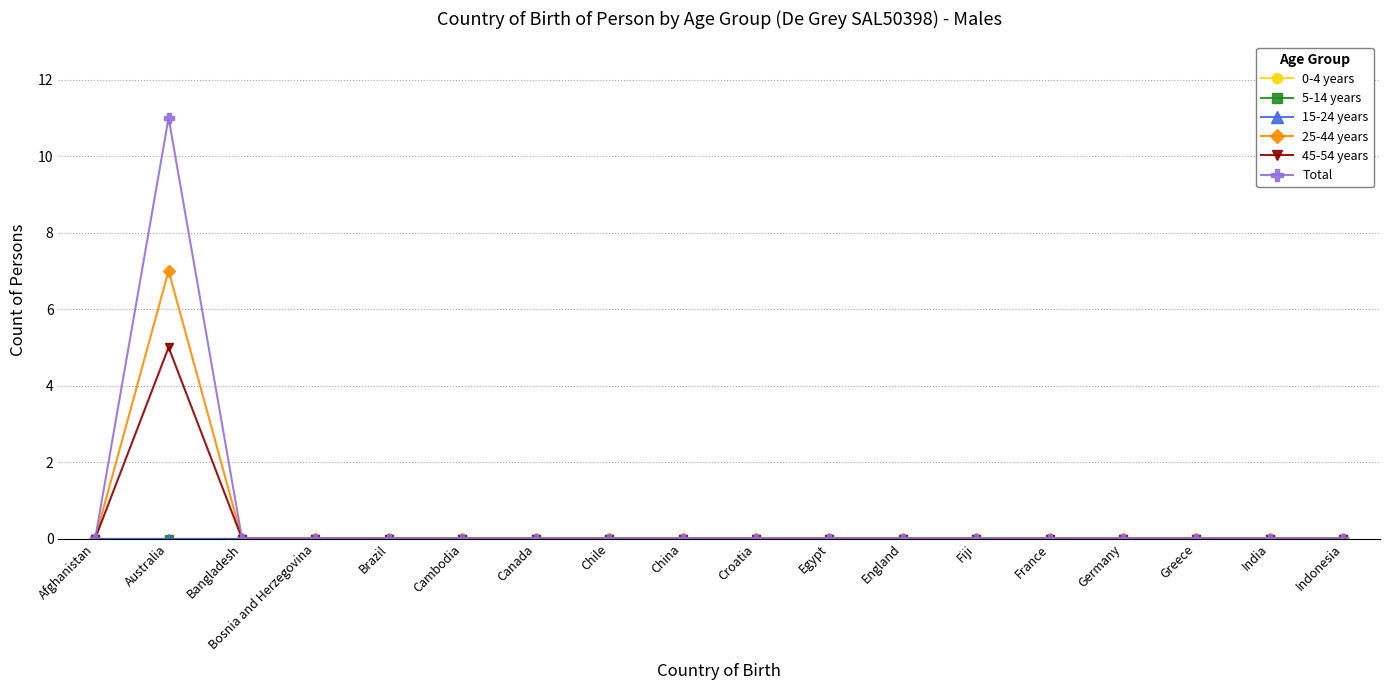

Does the chart display data point markers on the line(s)?

Yes